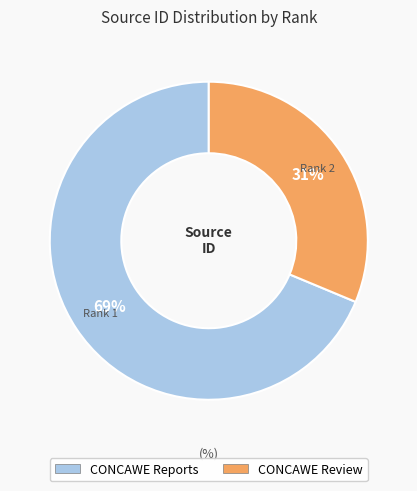

To the nearest percent, what is the average slice percentage?

50%